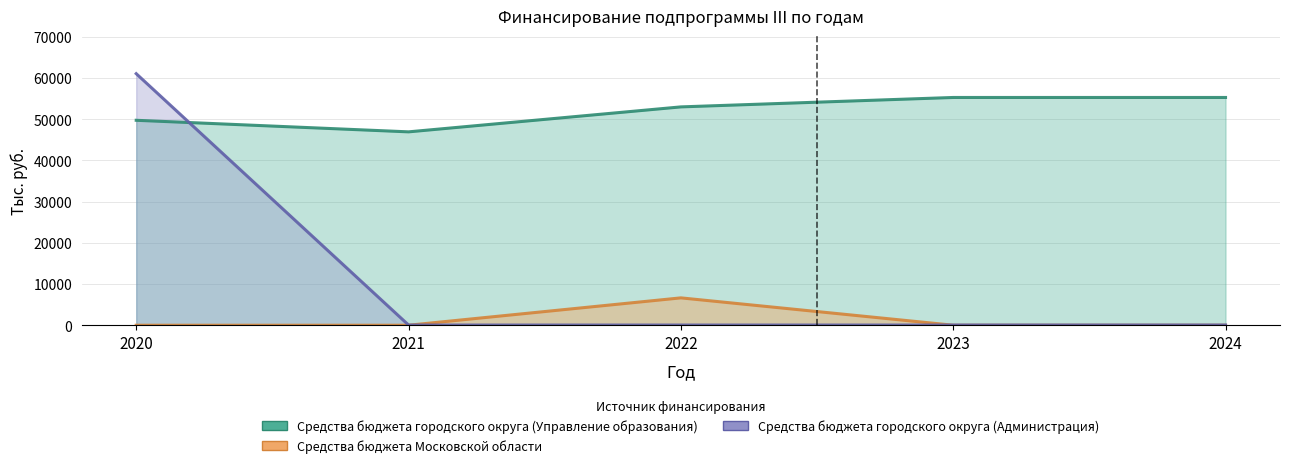

Reading left to right, transcribe all the data shown in this chart.

Средства бюджета городского округа (Управление образования): 49724.1	46917.5	52974.0	55259.0	55259.0
Средства бюджета Московской области: 0.0	0.0	6640.0	0.0	0.0
Средства бюджета городского округа (Администрация): 61031.3	48.0	48.0	48.0	48.0